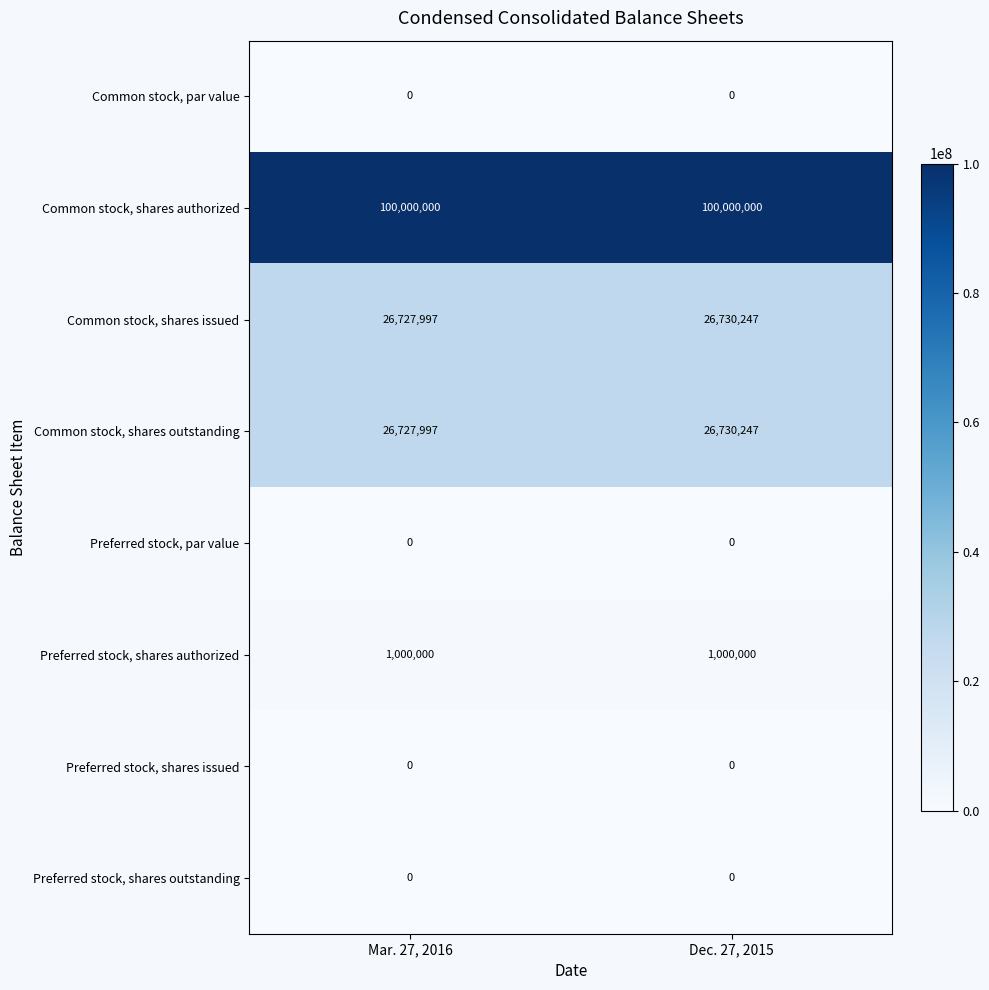

Is the value of Preferred stock, shares authorized at Mar. 27, 2016 greater than the value of Preferred stock, par value at Mar. 27, 2016?

Yes